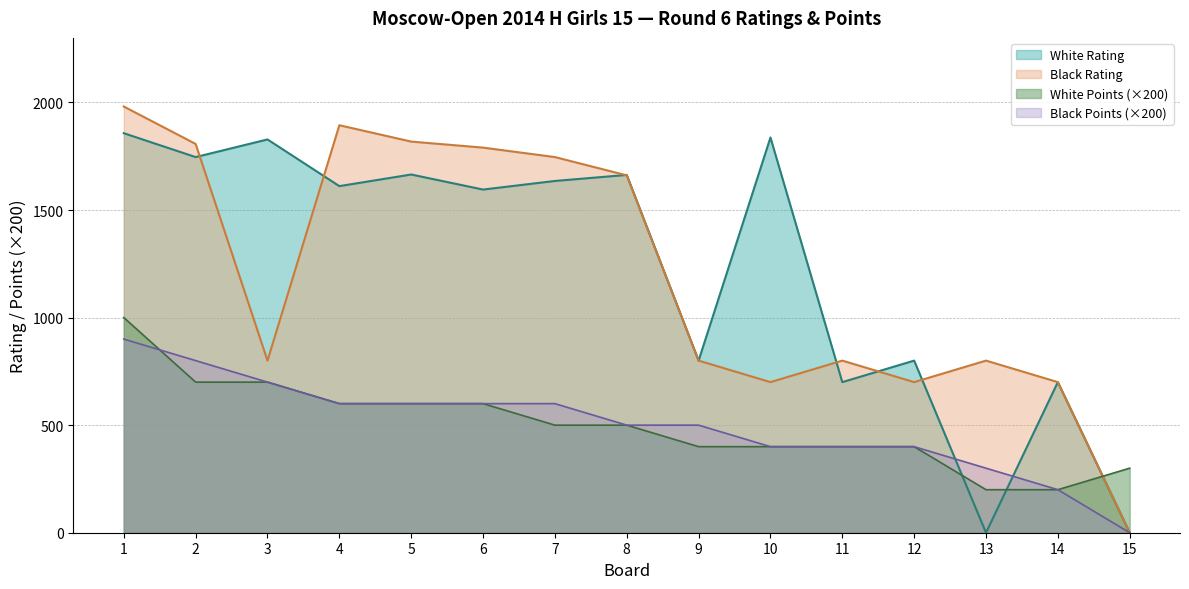

How many lines are shown in the chart?

4